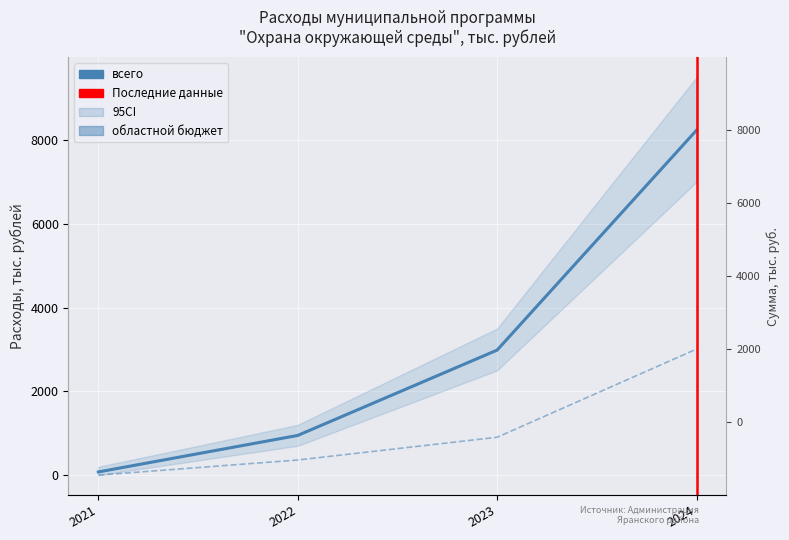

Which series has the widest spread of values?

всего